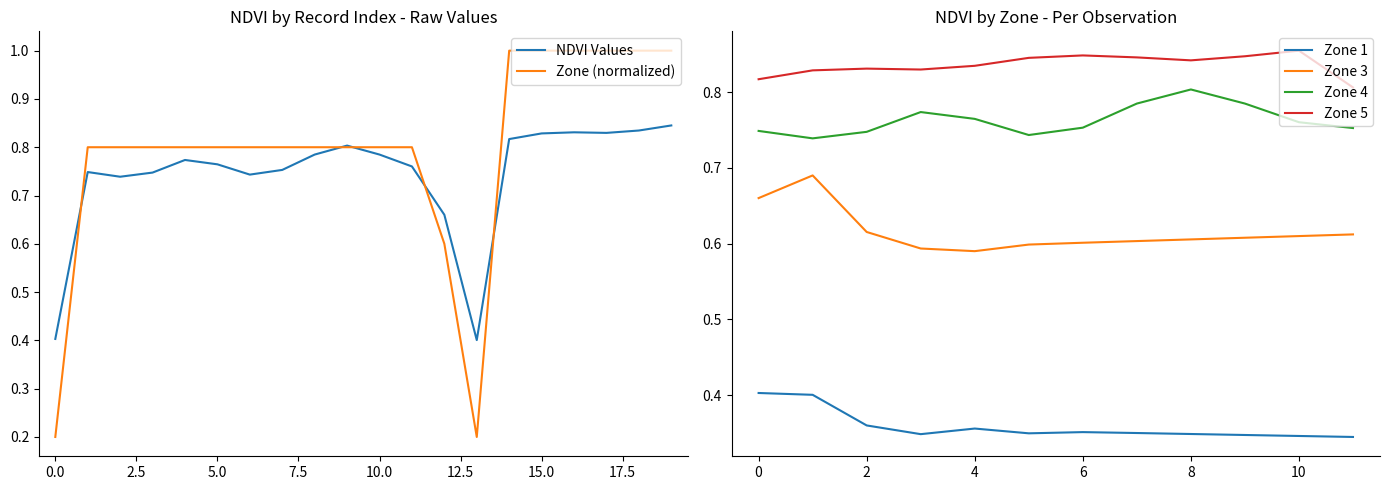

Is the value of Zone (normalized) at 4 greater than the value of Mean NDVI at 15?

No